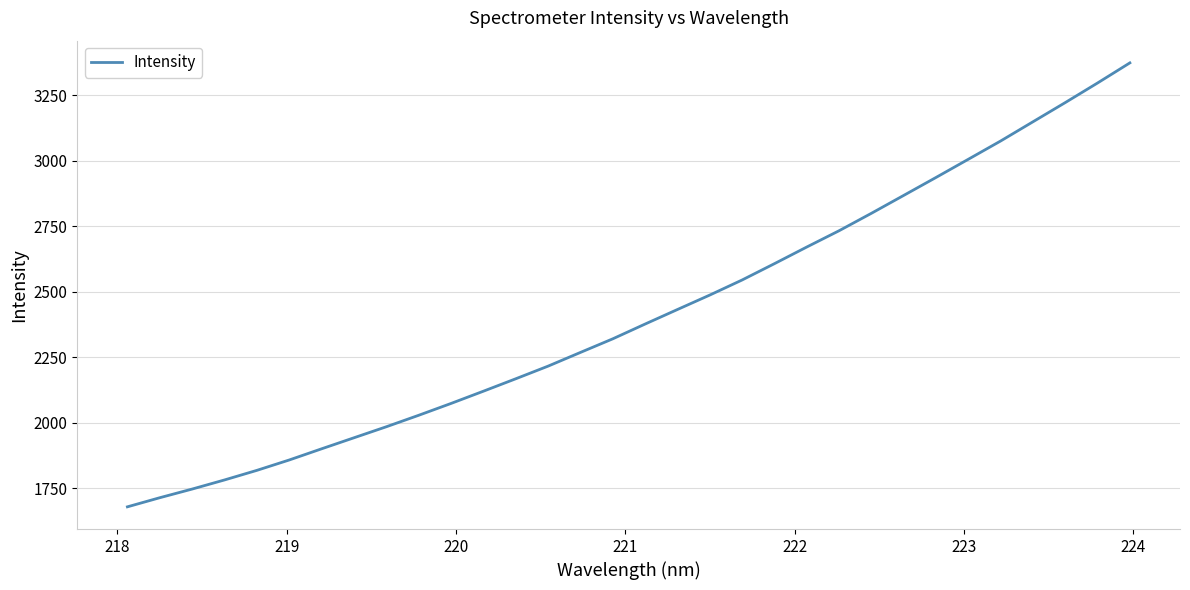

What is the sum of all values?

77187.1